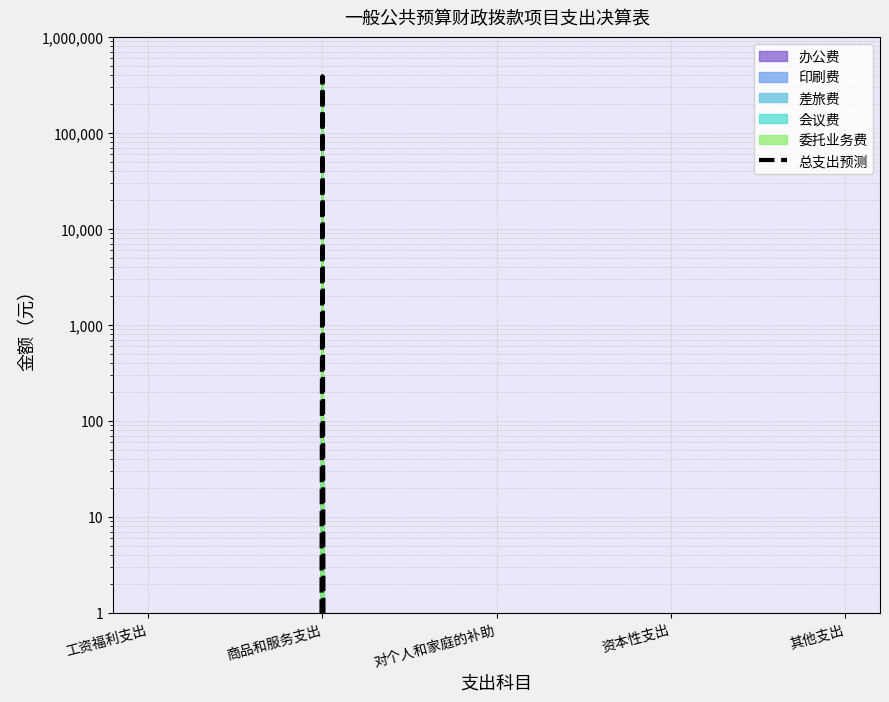

The value at 资本性支出 is -200414.3. True or false?

False